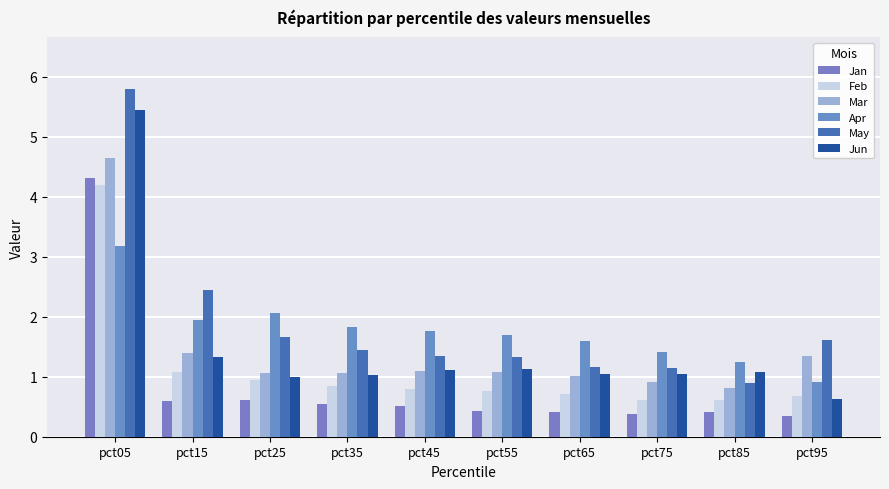

What is the minimum value shown in the chart?

0.3